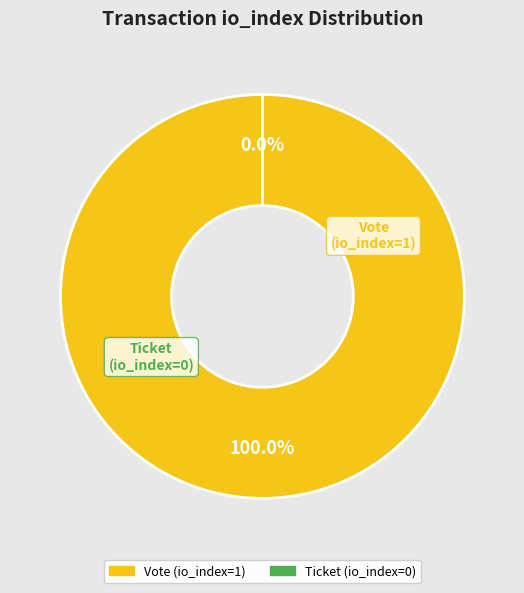

What is the total percentage of Ticket (io_index=0) and Vote (io_index=1)?

100.0%